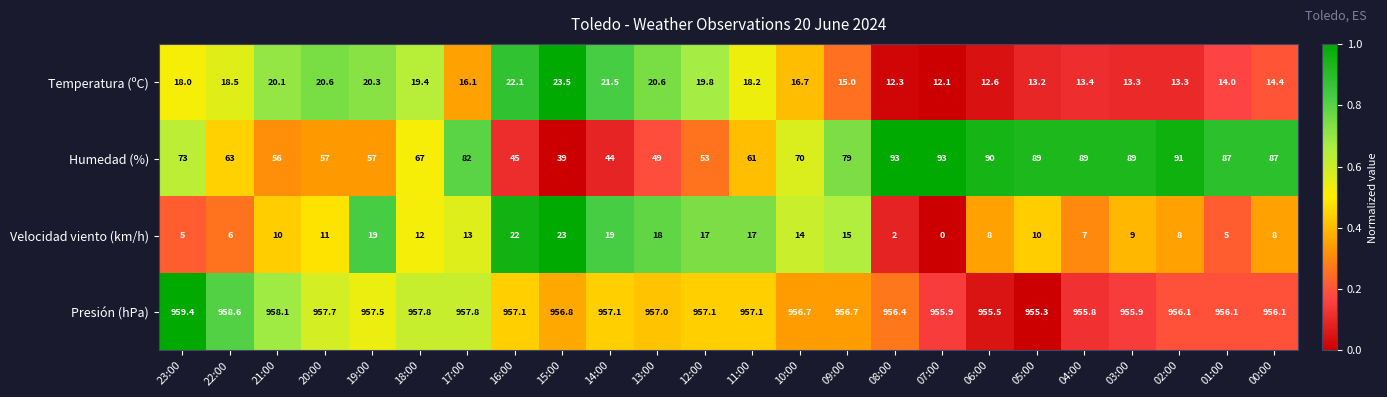

At which category does the chart reach its peak across all series?

23:00